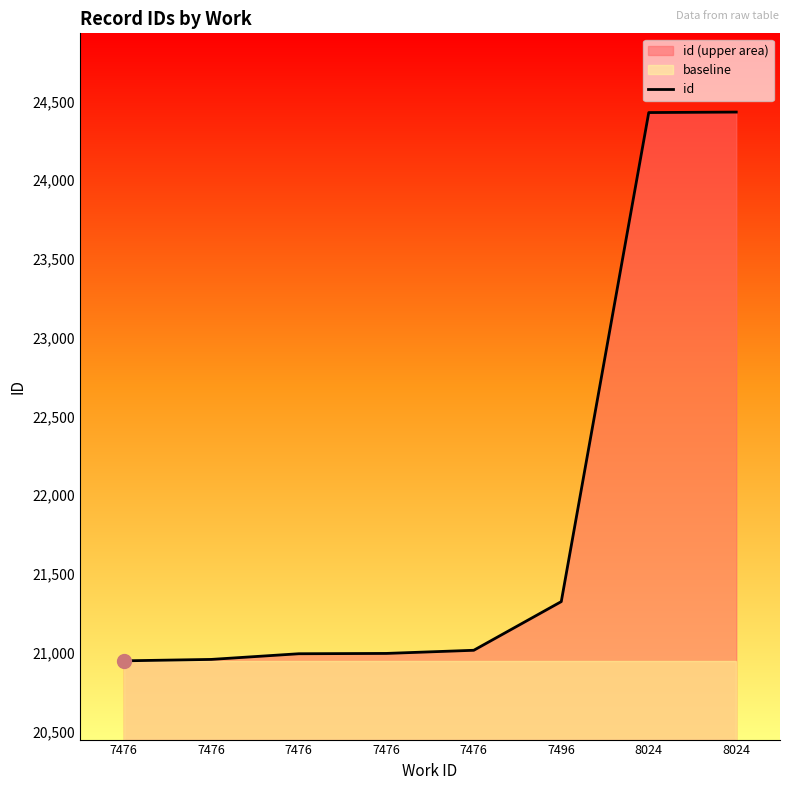

Is it true that the value at 8024 is 10753?

False